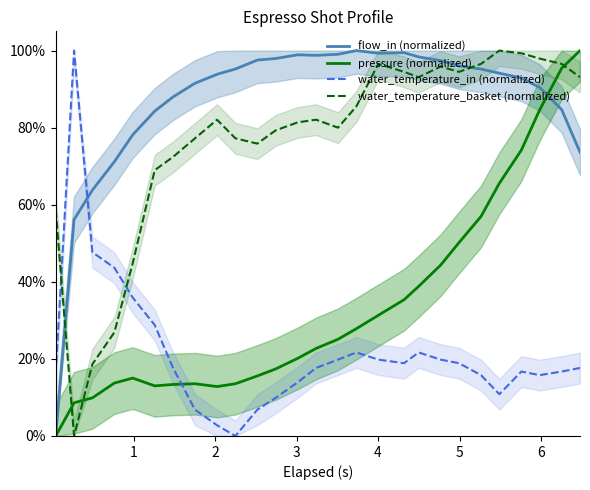

What is the greatest value displayed?

100.0